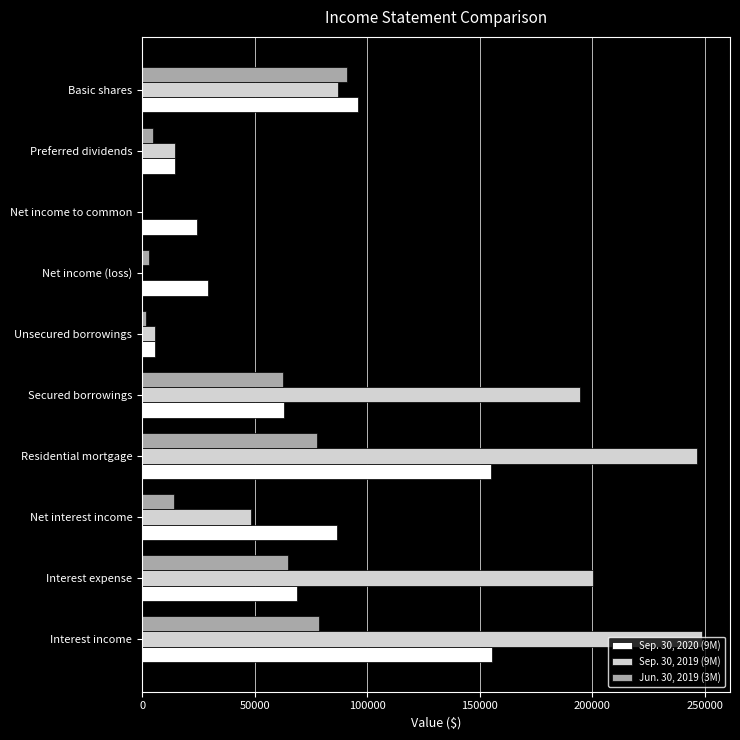

What is the greatest value displayed?

248687